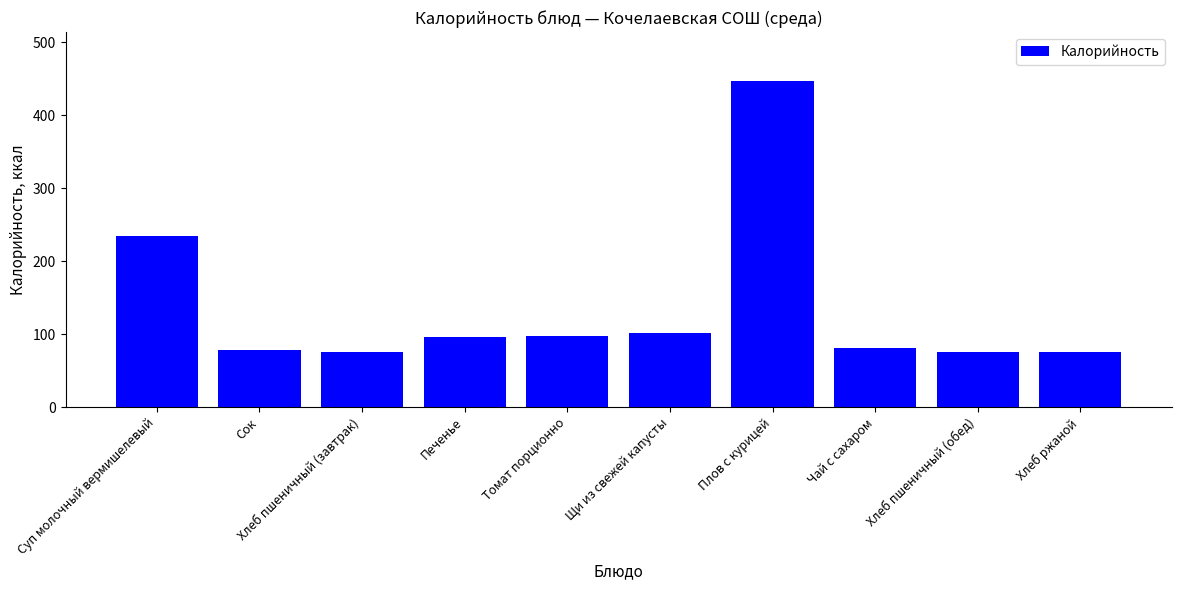

How many data points are less than 96?

5